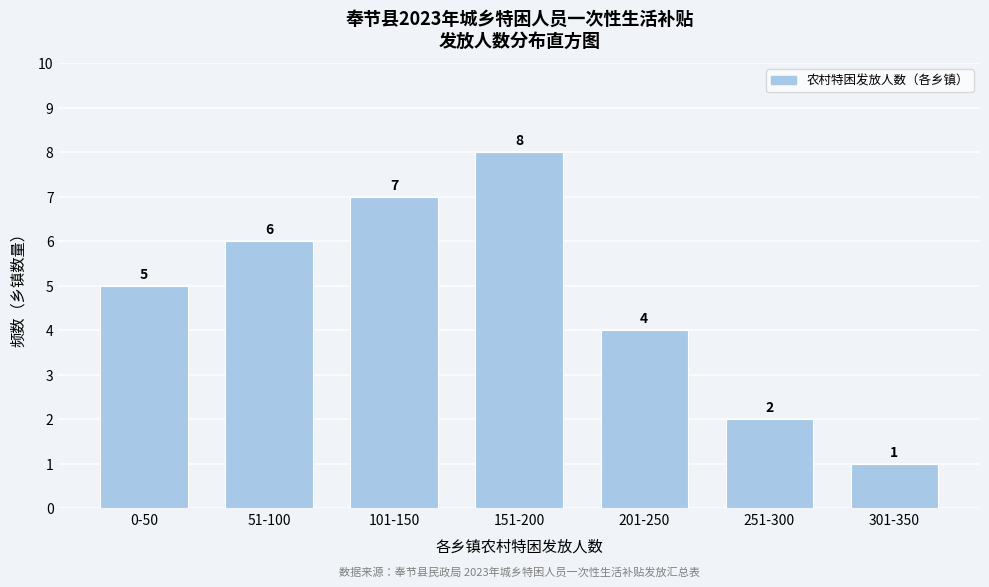

Reading right to left, transcribe all the data shown in this chart.

301-350=1	251-300=2	201-250=4	151-200=8	101-150=7	51-100=6	0-50=5